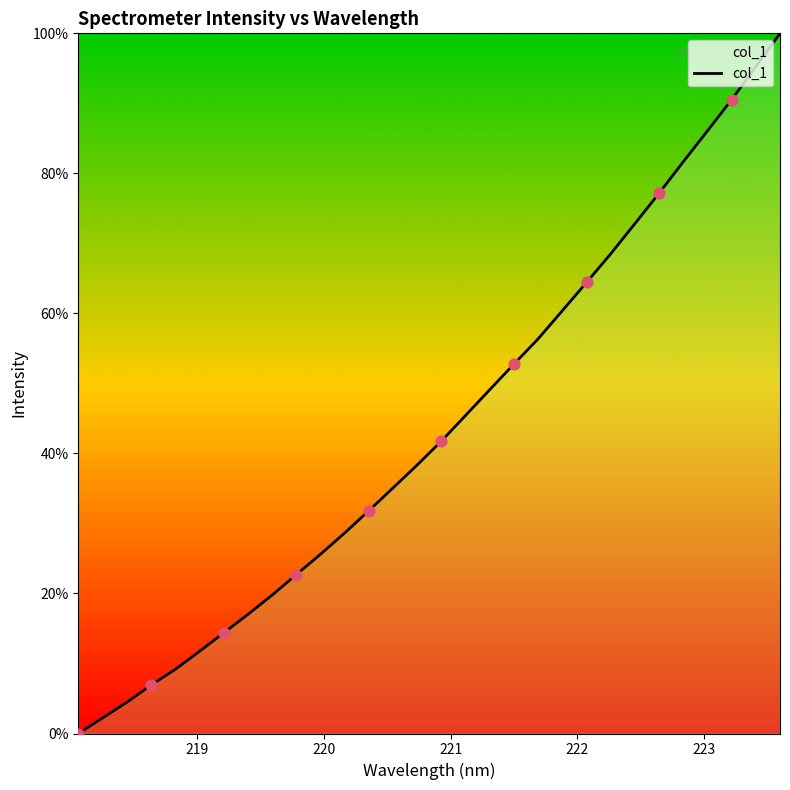

What is the maximum value shown in the chart?

100.0